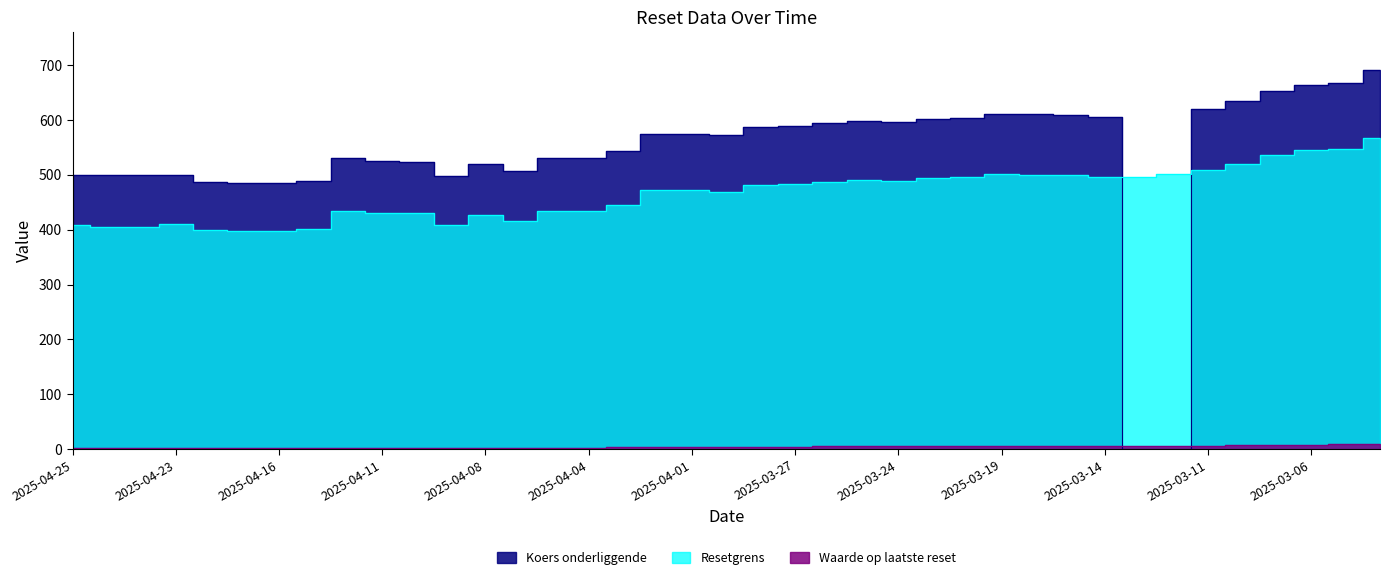

True or false: Koers onderliggende and Resetgrens intersect in this chart.

True